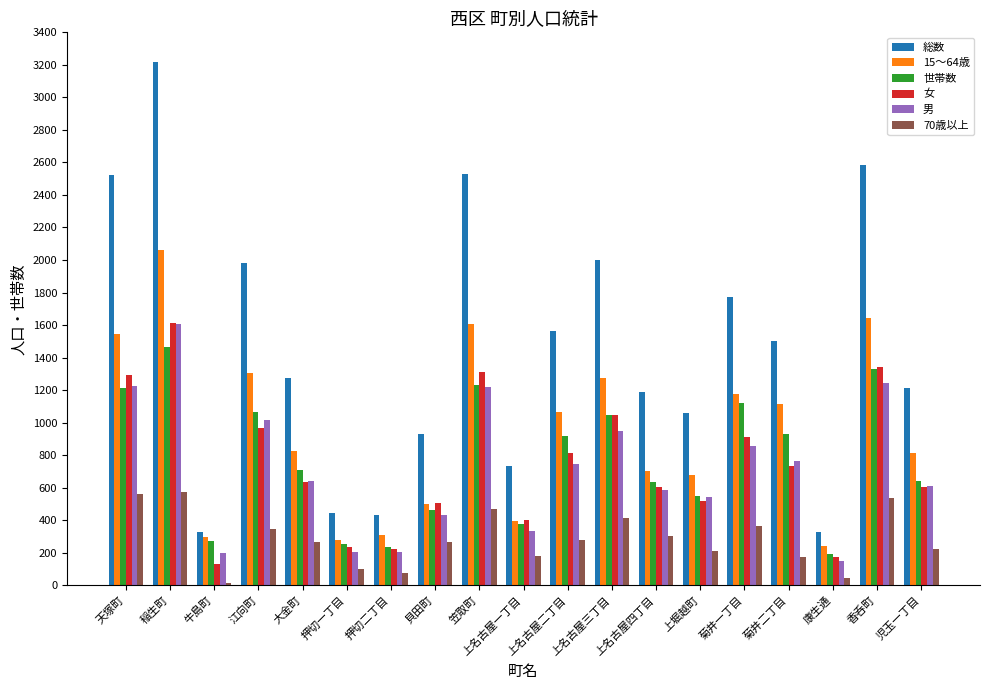

Read the 世帯数 value at 押切二丁目.

235